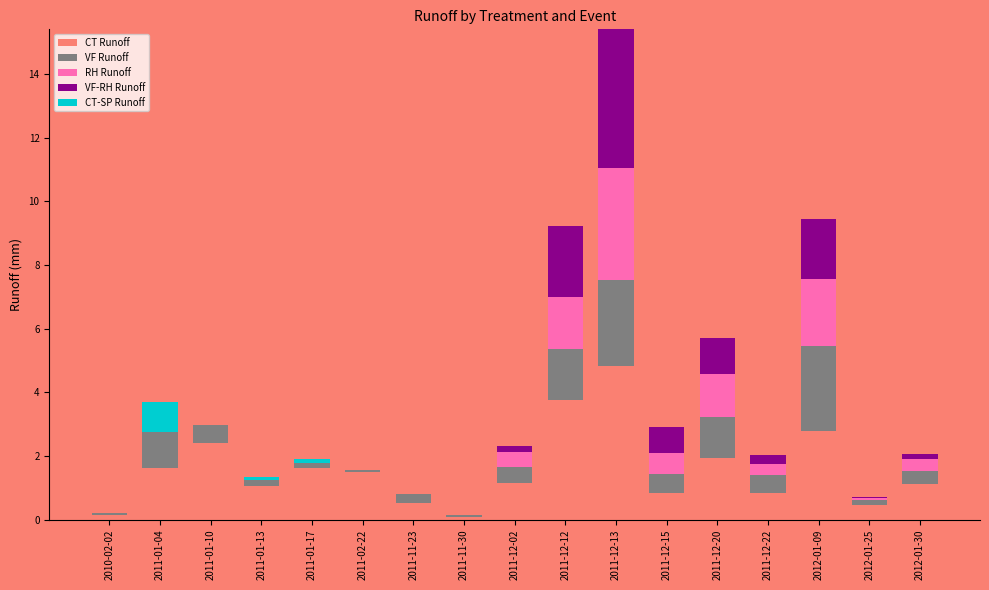

At which category is the sum across all series the highest?

2011-12-13